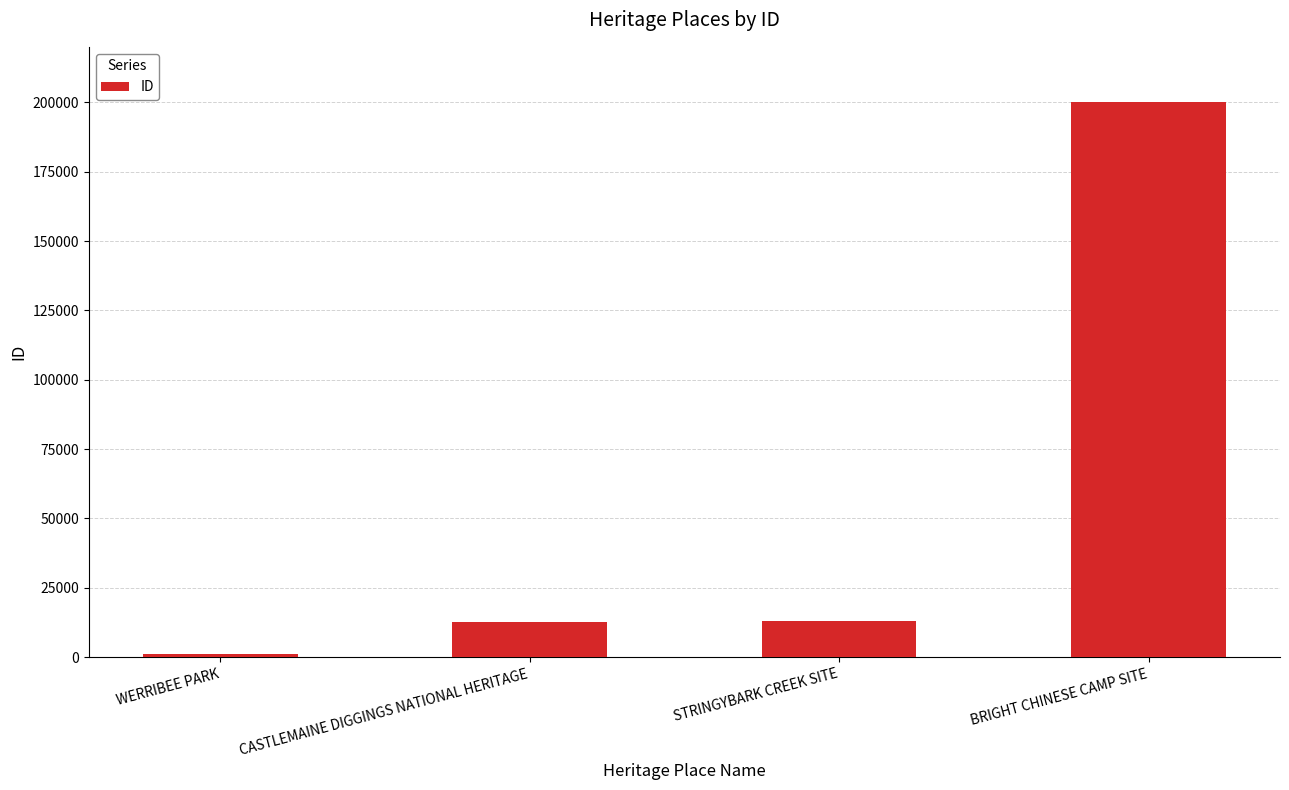

What is the difference between the values at BRIGHT CHINESE CAMP SITE and STRINGYBARK CREEK SITE?

187184